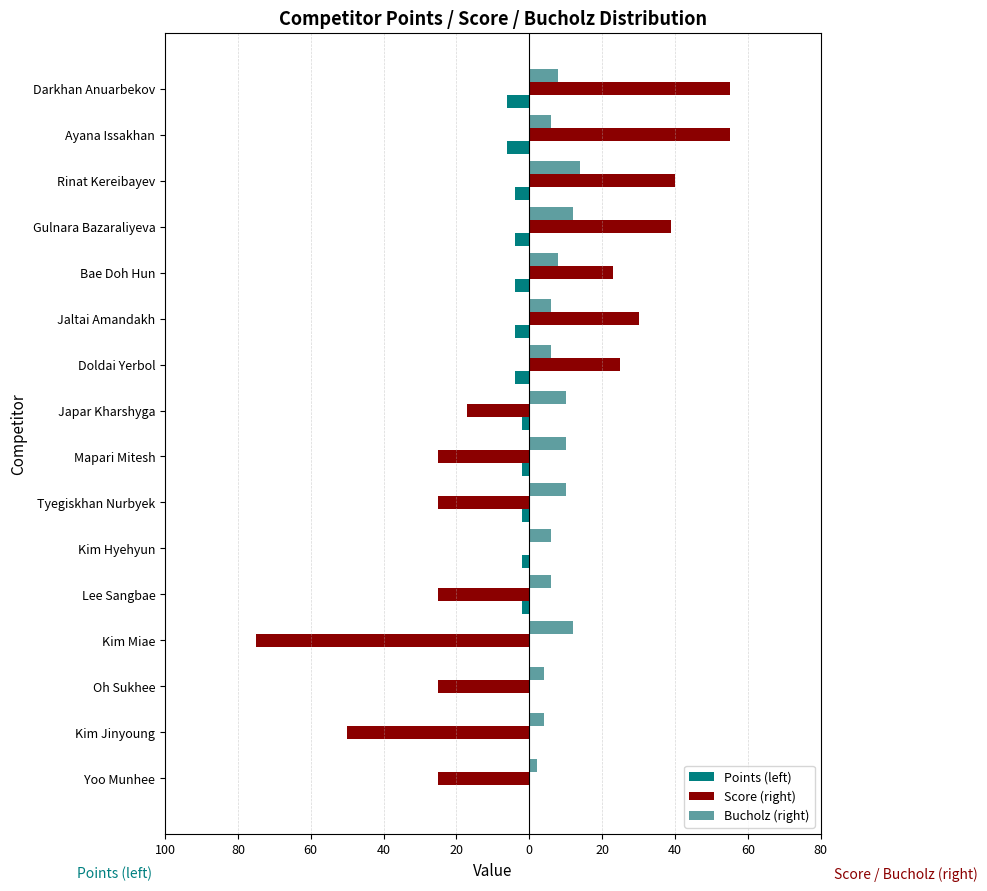

What are all the series names shown in the legend?

Points (left), Score (right), Bucholz (right)